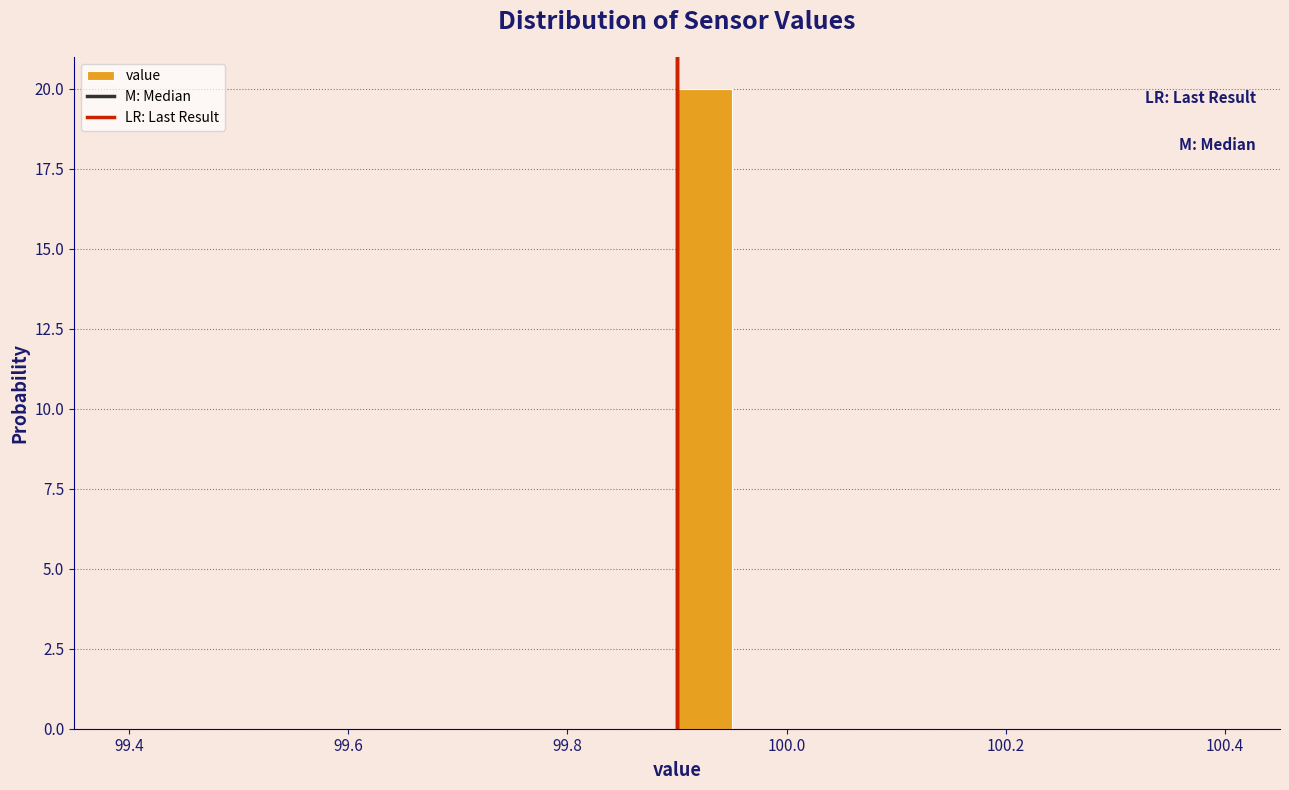

Around what value on the x-axis is the tallest bar? Give the approximate position of its centre, as read against the axis.

99.92